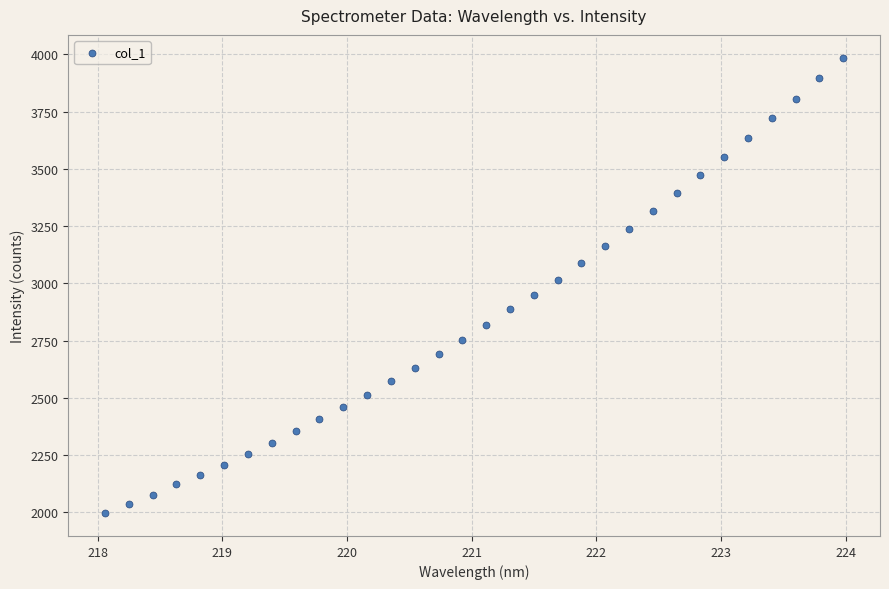

What is the range of Y values (max minus min)?

1990.0